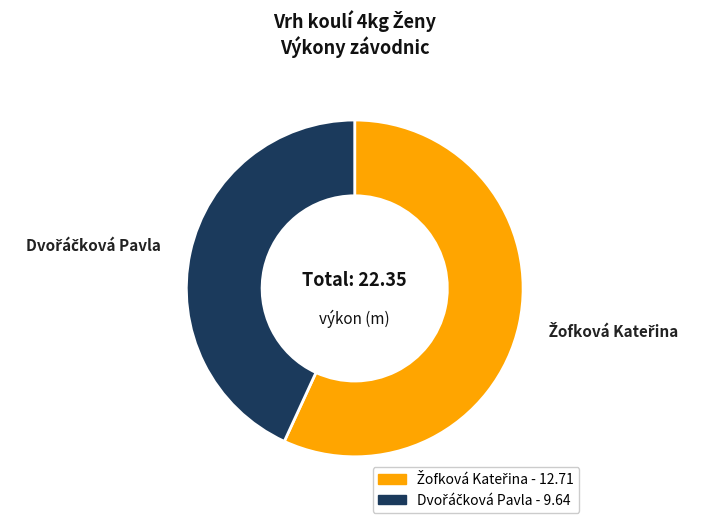

How many slices are in this pie chart?

2